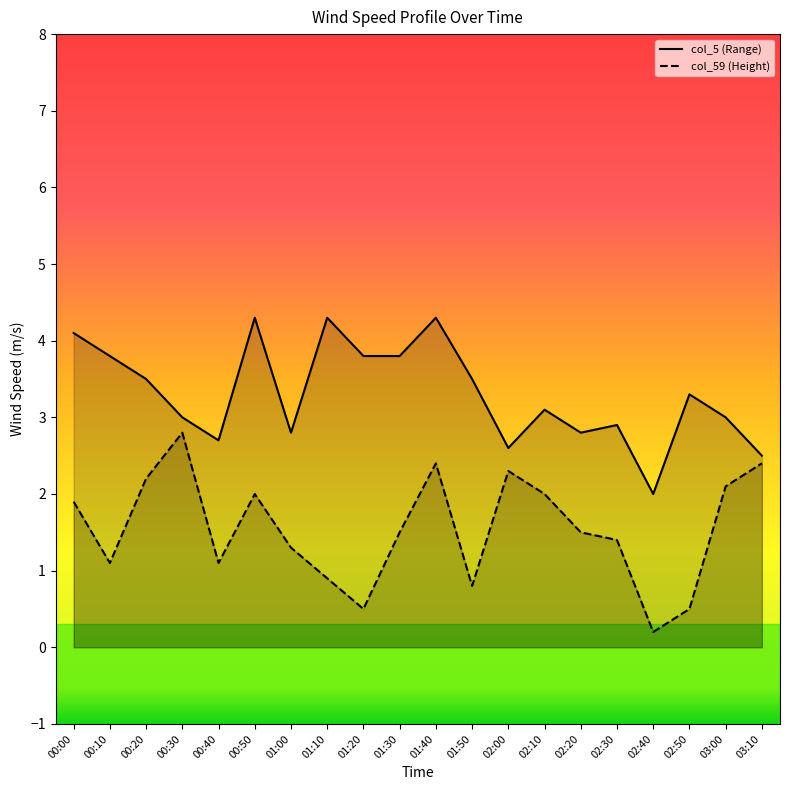

Does the chart display data point markers on the line(s)?

No